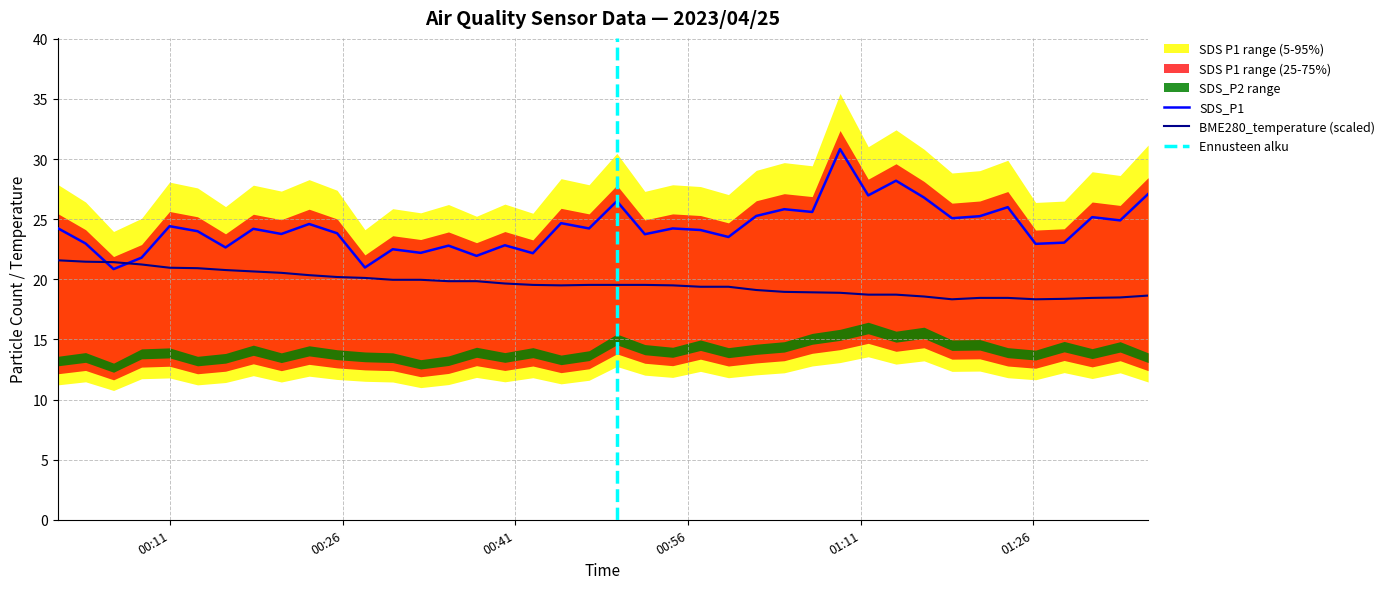

True or false: BME280_temperature and SDS_P1 cross at least once.

True